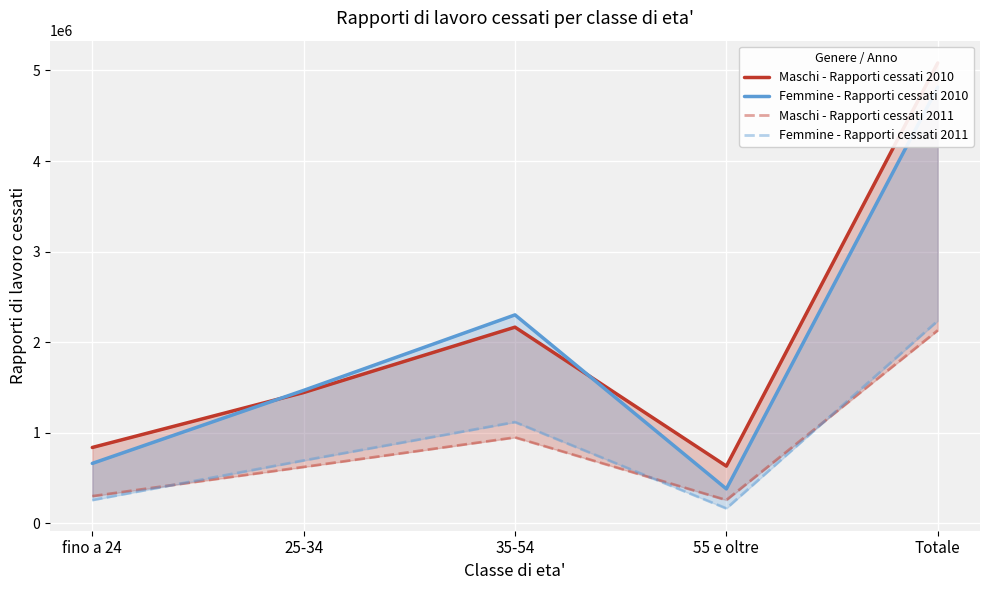

True or false: Femmine - Rapporti cessati 2010 has more than 2 interior local peaks.

False